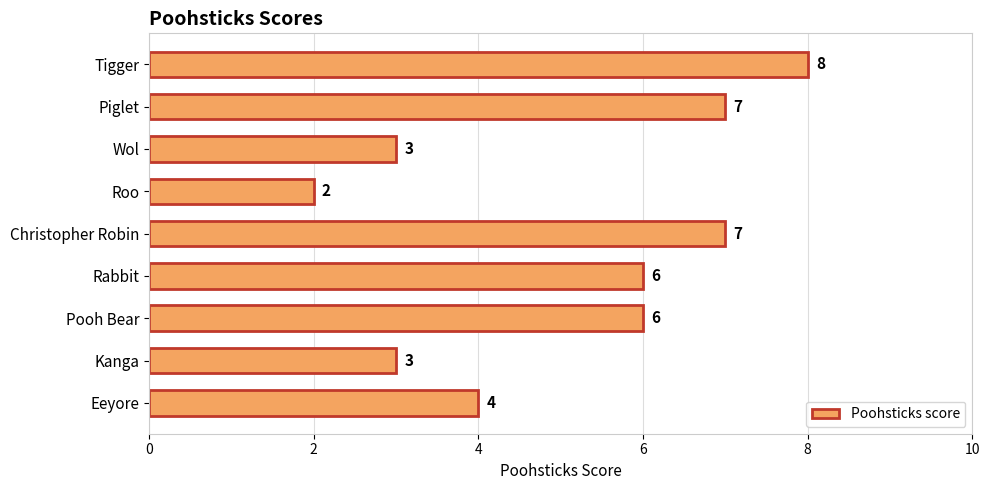

What is the maximum value shown in the chart?

8